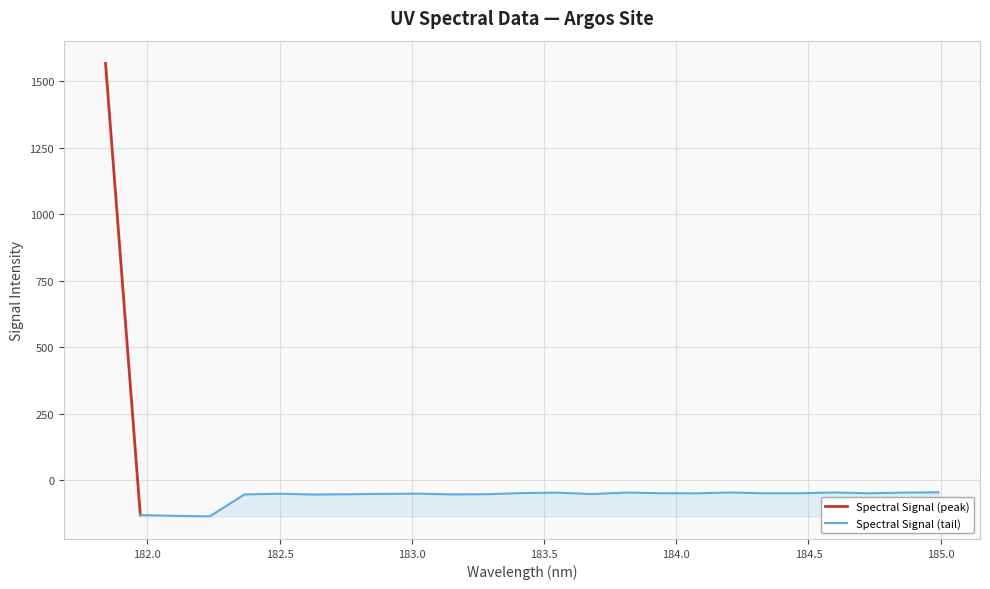

At which label is the value closest to 715?

184.9911297472